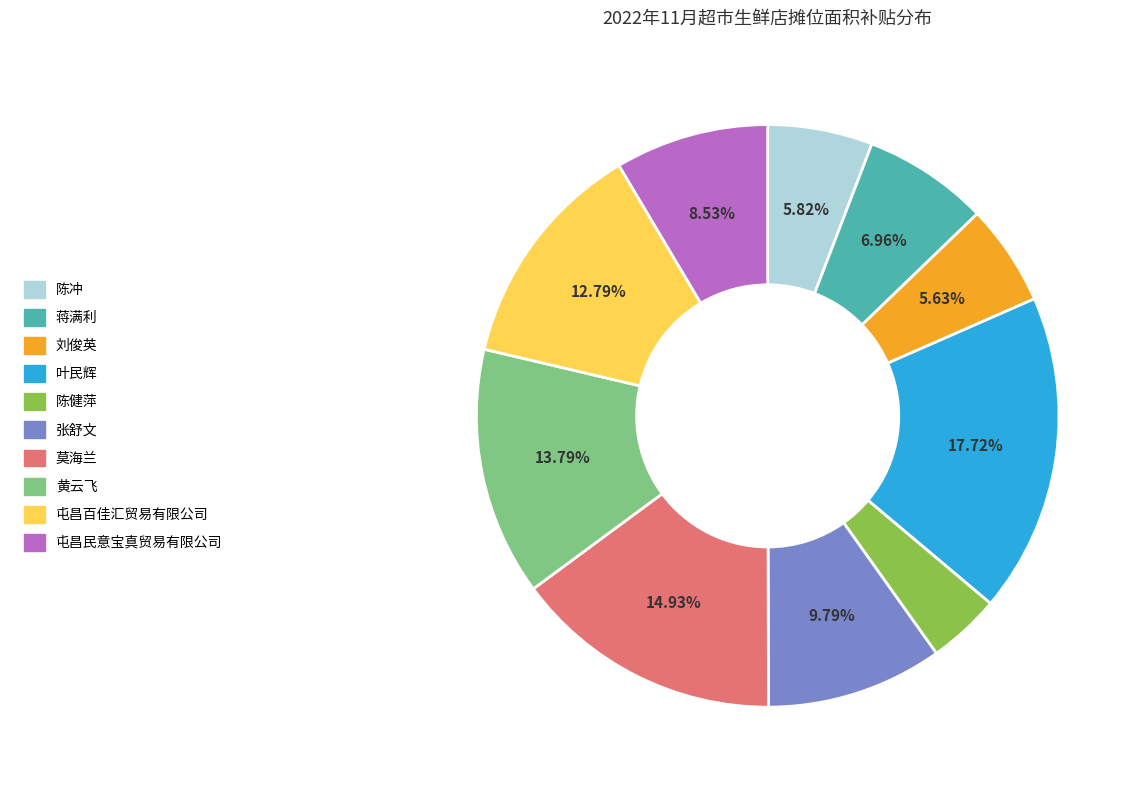

Which slice is the largest?

叶民辉